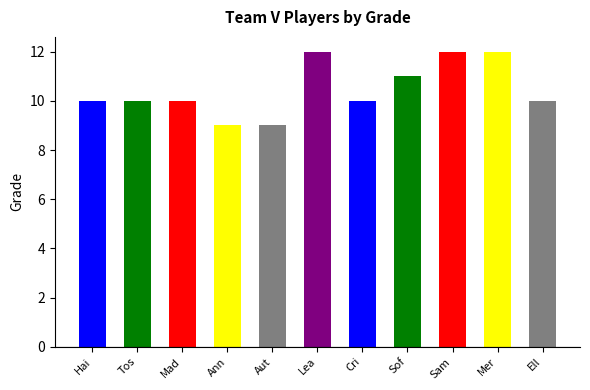

What is the ratio of the value at Ann to the value at Tos?

0.9